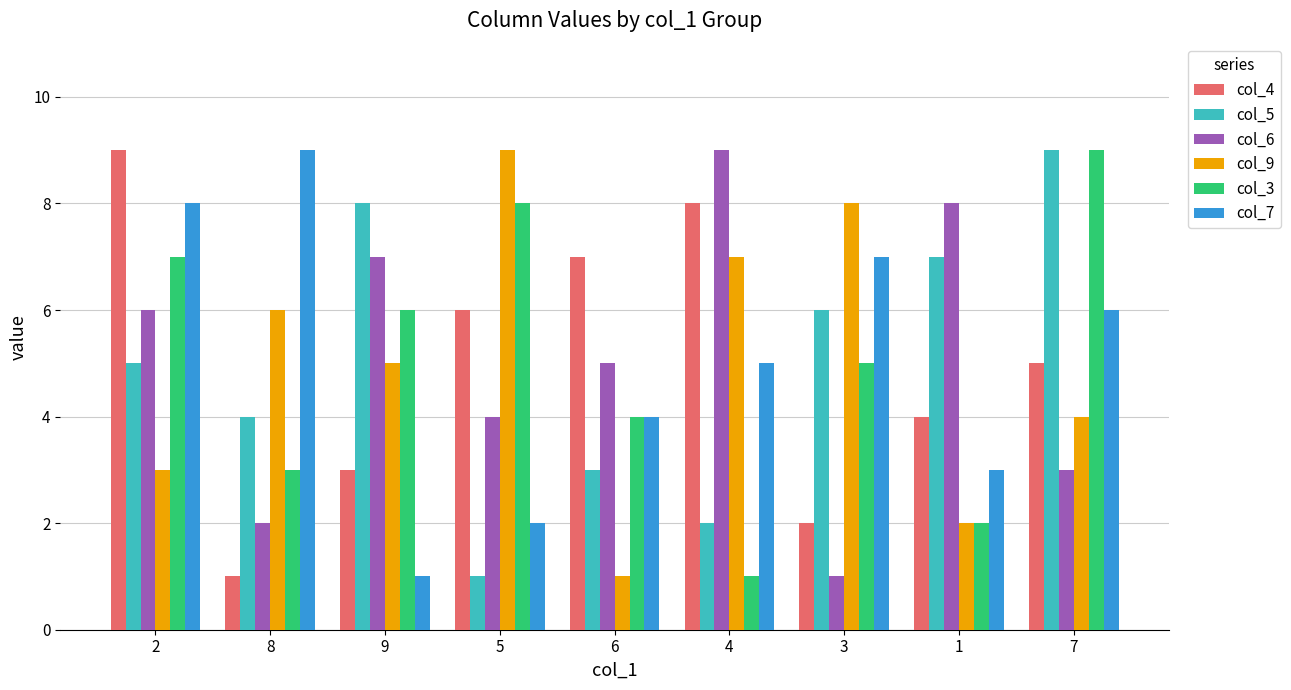

Reading left to right, extract all data points from this chart.

col_4: 2=9	8=1	9=3	5=6	6=7	4=8	3=2	1=4	7=5
col_5: 2=5	8=4	9=8	5=1	6=3	4=2	3=6	1=7	7=9
col_6: 2=6	8=2	9=7	5=4	6=5	4=9	3=1	1=8	7=3
col_9: 2=3	8=6	9=5	5=9	6=1	4=7	3=8	1=2	7=4
col_3: 2=7	8=3	9=6	5=8	6=4	4=1	3=5	1=2	7=9
col_7: 2=8	8=9	9=1	5=2	6=4	4=5	3=7	1=3	7=6